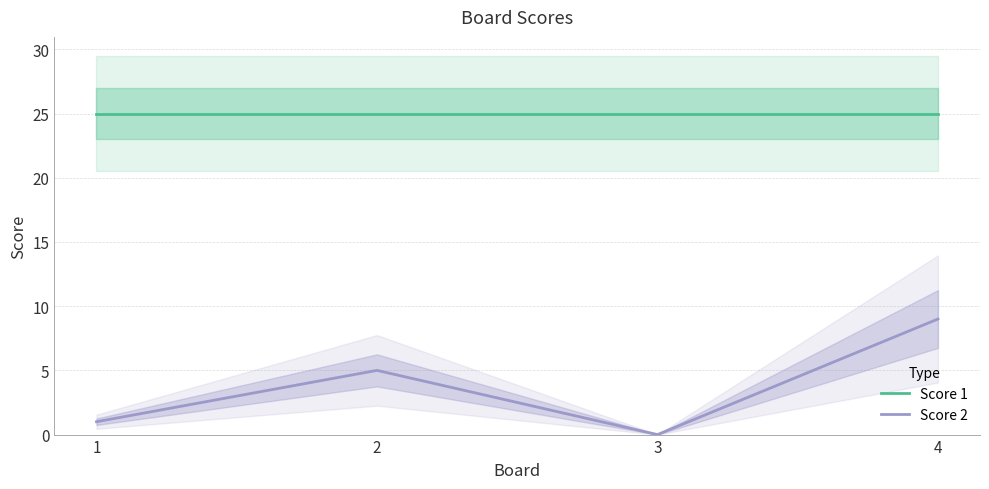

The value of Score 1 at 4 is 36. True or false?

False